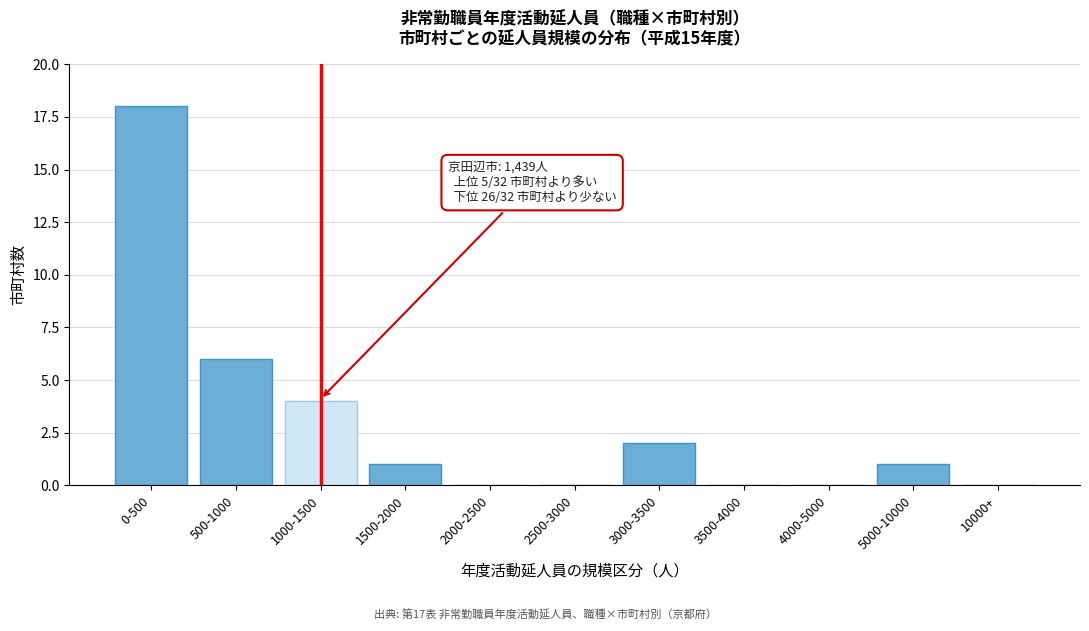

Reading right to left, extract all data points from this chart.

10000+=0	5000-10000=1	4000-5000=0	3500-4000=0	3000-3500=2	2500-3000=0	2000-2500=0	1500-2000=1	1000-1500=4	500-1000=6	0-500=18